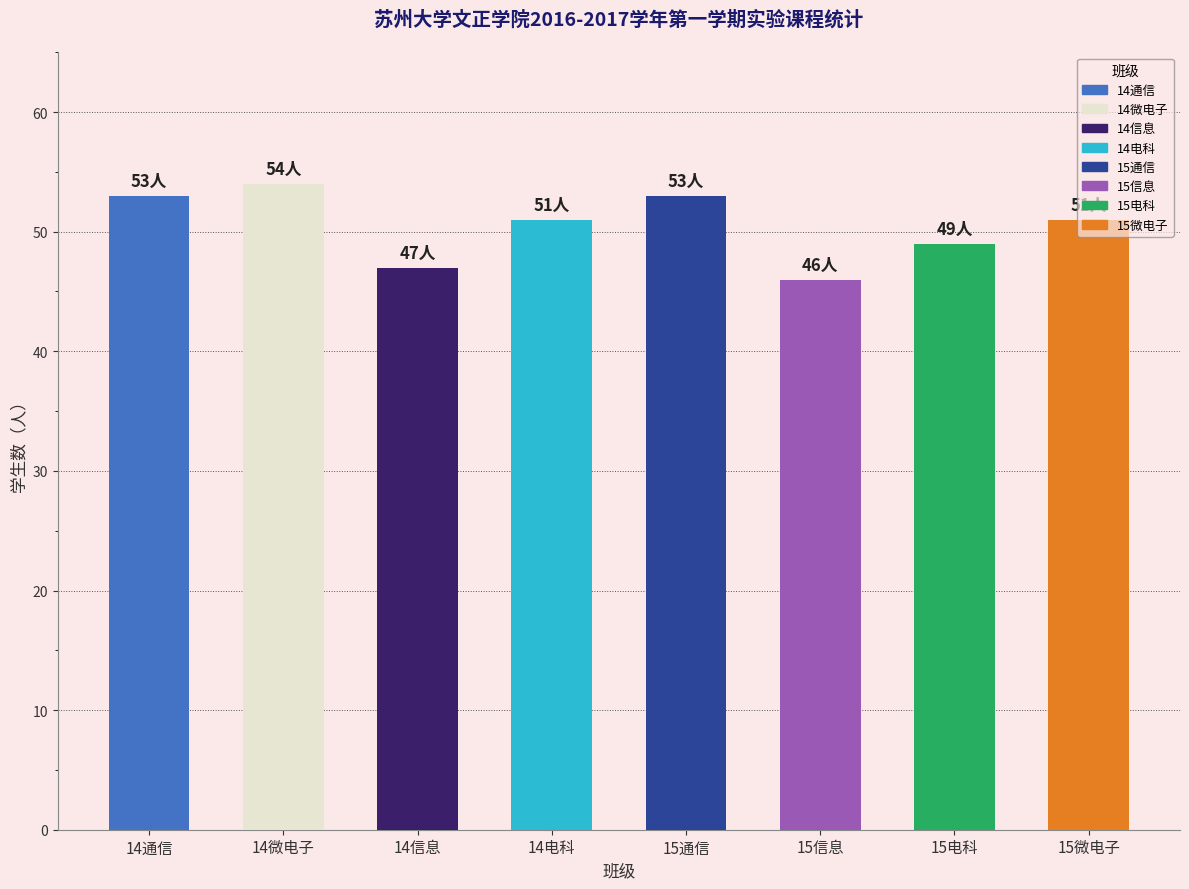

Where does the data first go above 51?

14通信